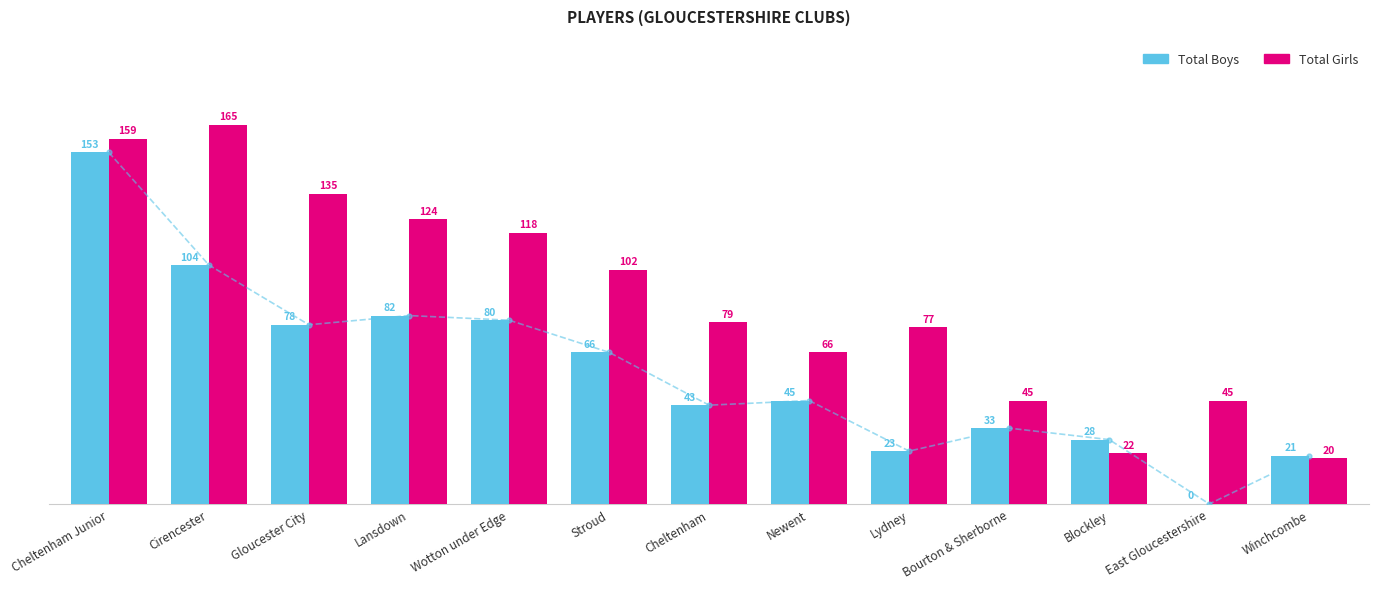

List the series in order of their overall mean, highest first.

Total Girls, Total Boys